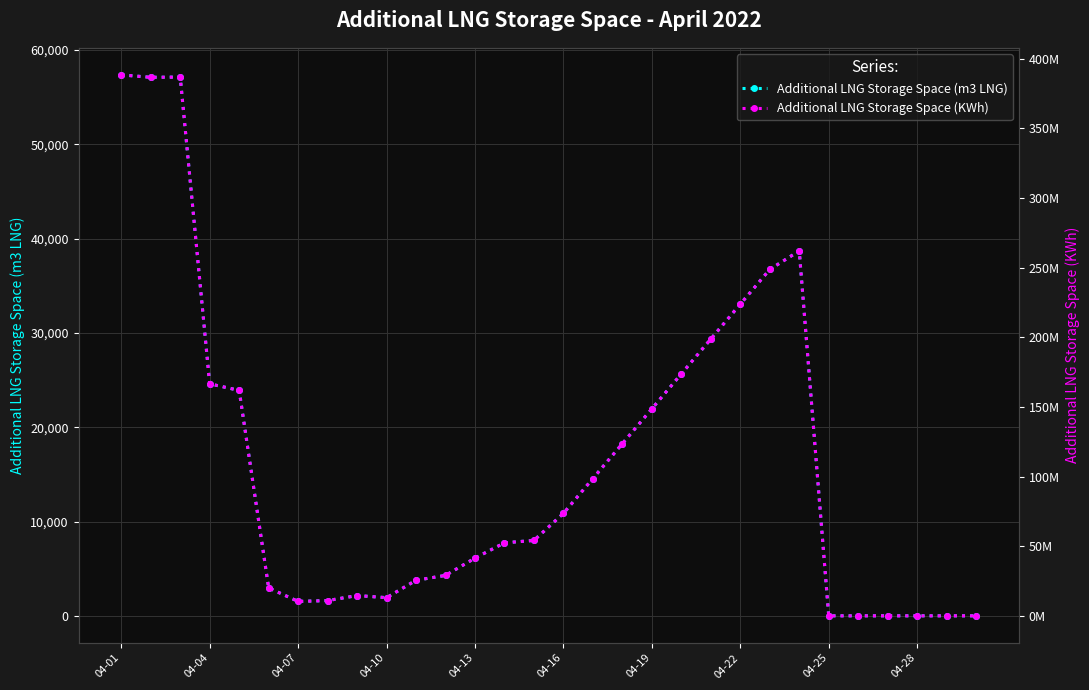

True or false: Additional LNG Storage Space (KWh) has a value of 98600107 at 16.

True